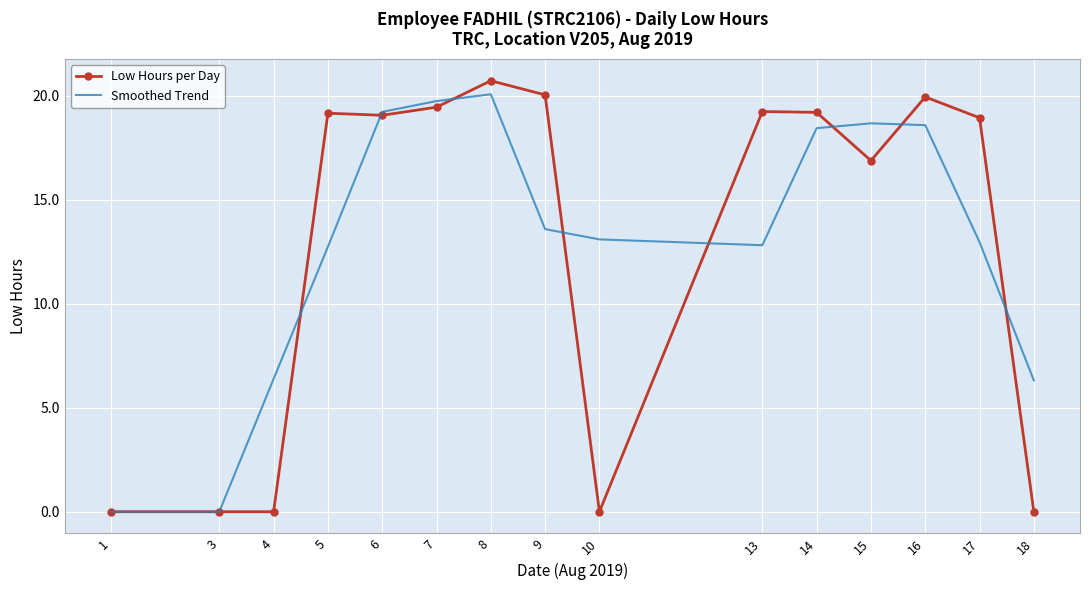

At 15, list the series in order from smallest to largest.

Low Hours per Day, Smoothed Trend